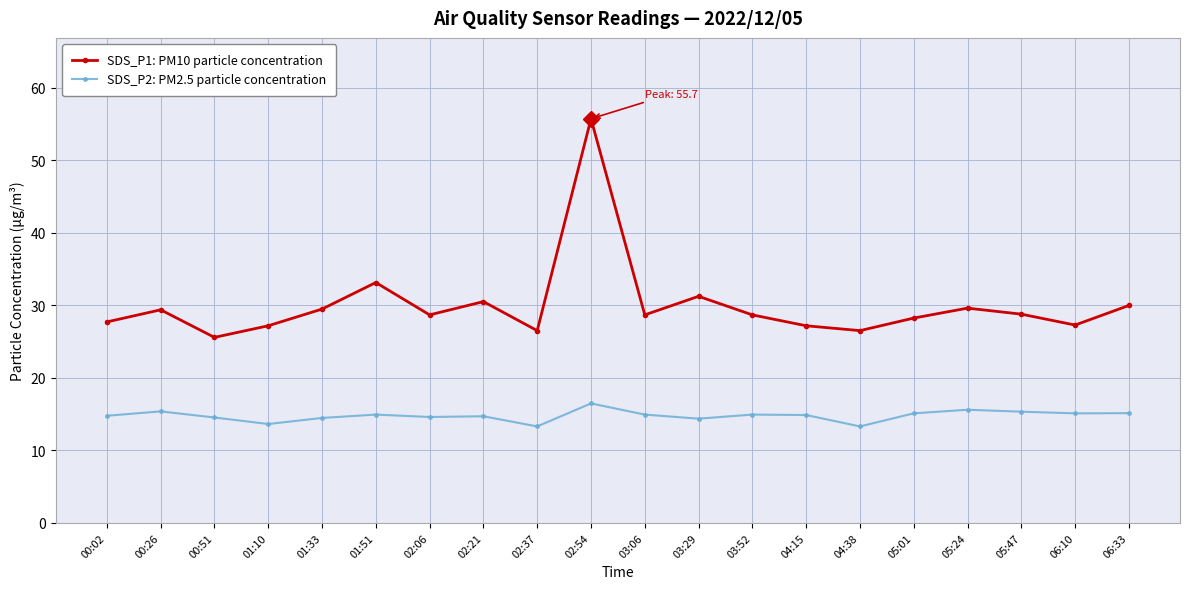

True or false: SDS_P1: PM10 particle concentration and SDS_P2: PM2.5 particle concentration intersect in this chart.

False